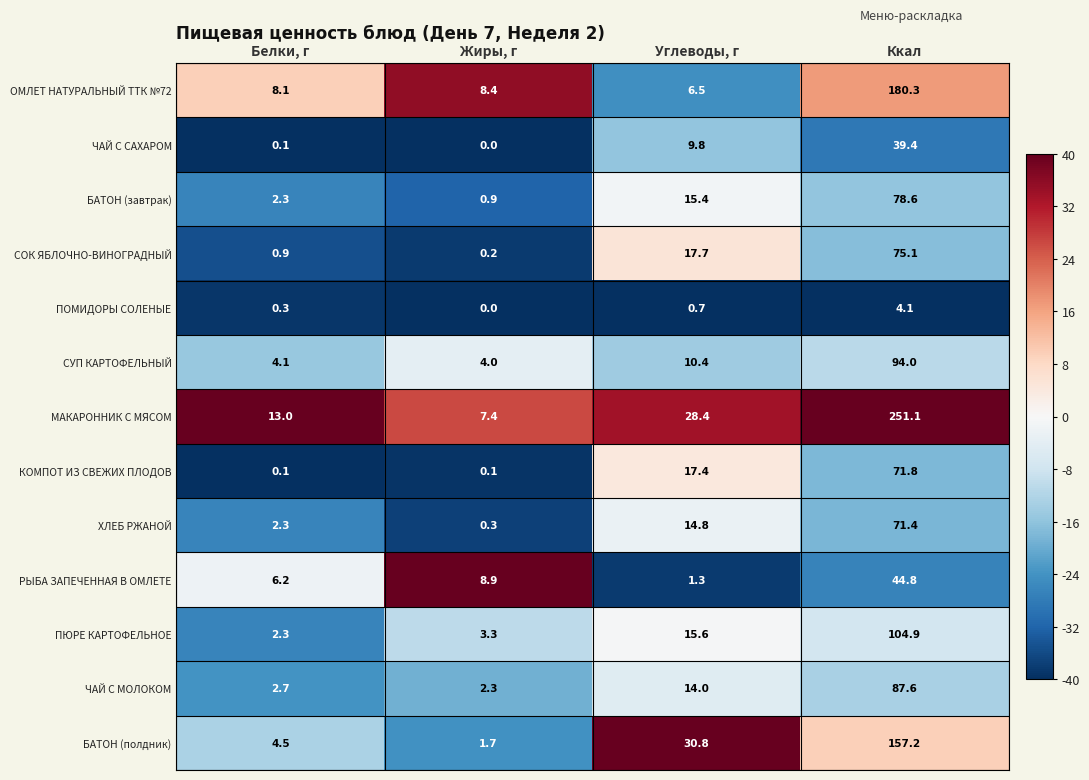

List the series in order of their peak value, highest first.

МАКАРОННИК С МЯСОМ, ОМЛЕТ НАТУРАЛЬНЫЙ ТТК №72, БАТОН (полдник), ПЮРЕ КАРТОФЕЛЬНОЕ, СУП КАРТОФЕЛЬНЫЙ, ЧАЙ С МОЛОКОМ, БАТОН (завтрак), СОК ЯБЛОЧНО-ВИНОГРАДНЫЙ, КОМПОТ ИЗ СВЕЖИХ ПЛОДОВ, ХЛЕБ РЖАНОЙ, РЫБА ЗАПЕЧЕННАЯ В ОМЛЕТЕ, ЧАЙ С САХАРОМ, ПОМИДОРЫ СОЛЕНЫЕ